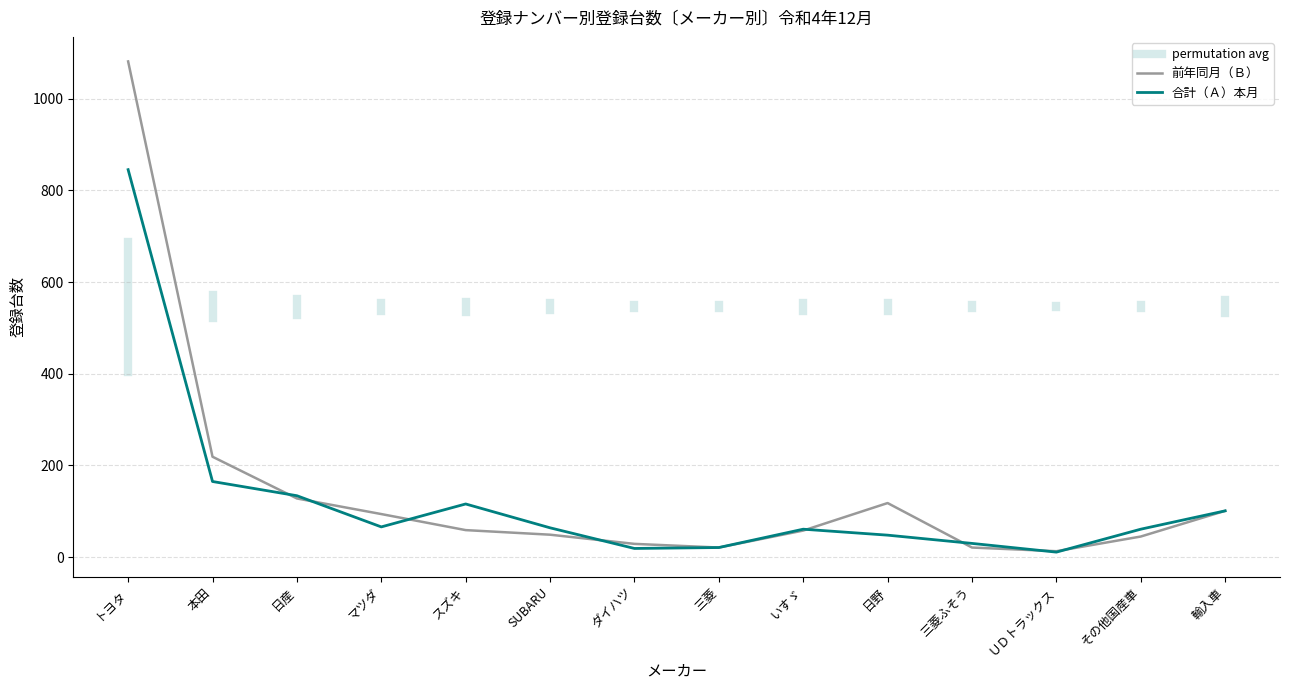

Read the 前年同月 value at ＵＤトラックス, to the nearest 10.

10